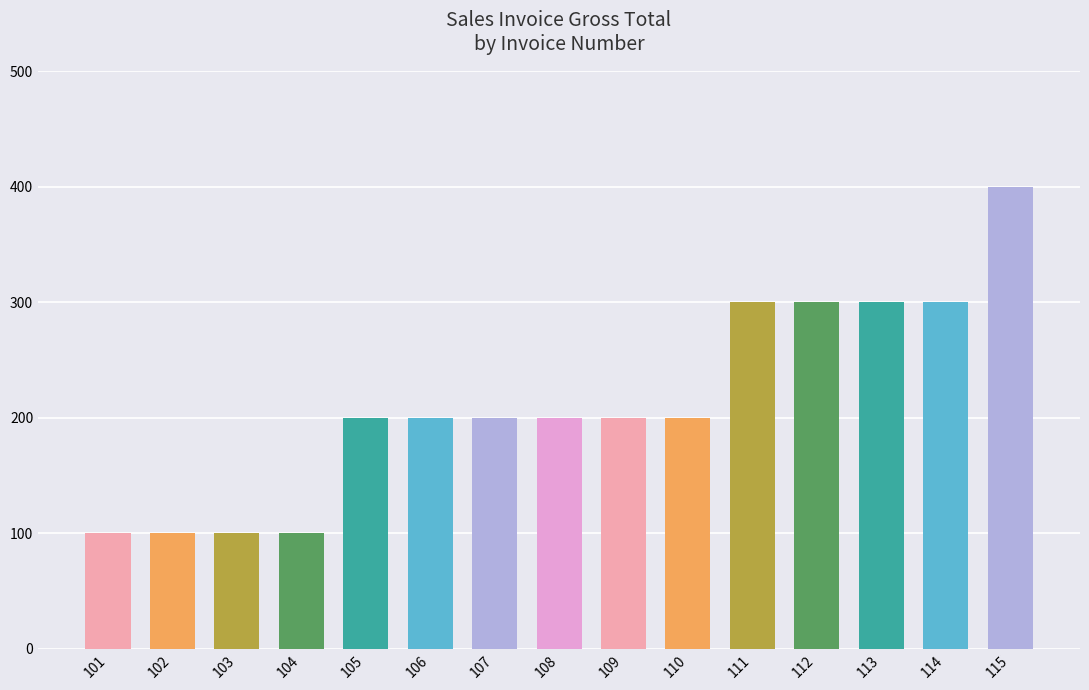

What is the greatest value displayed?

400